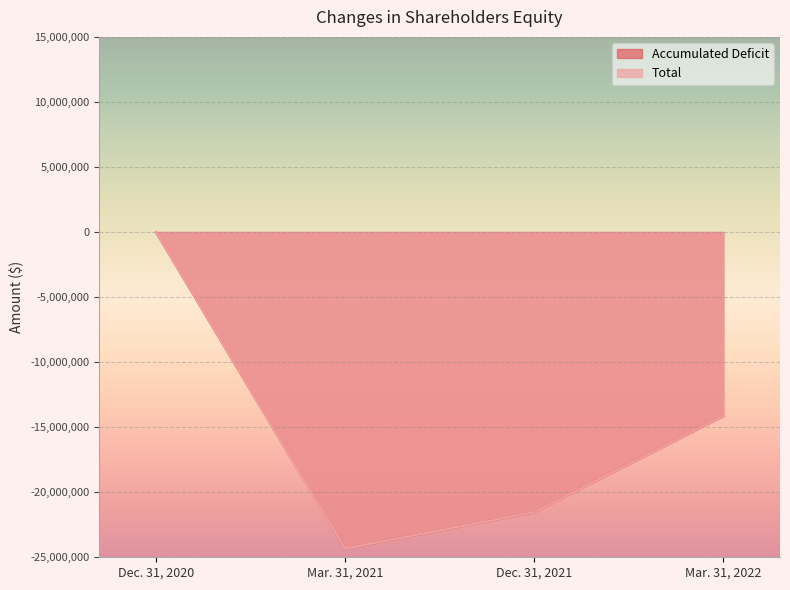

The Total series shows 6567 at Dec. 31, 2020. True or false?

False